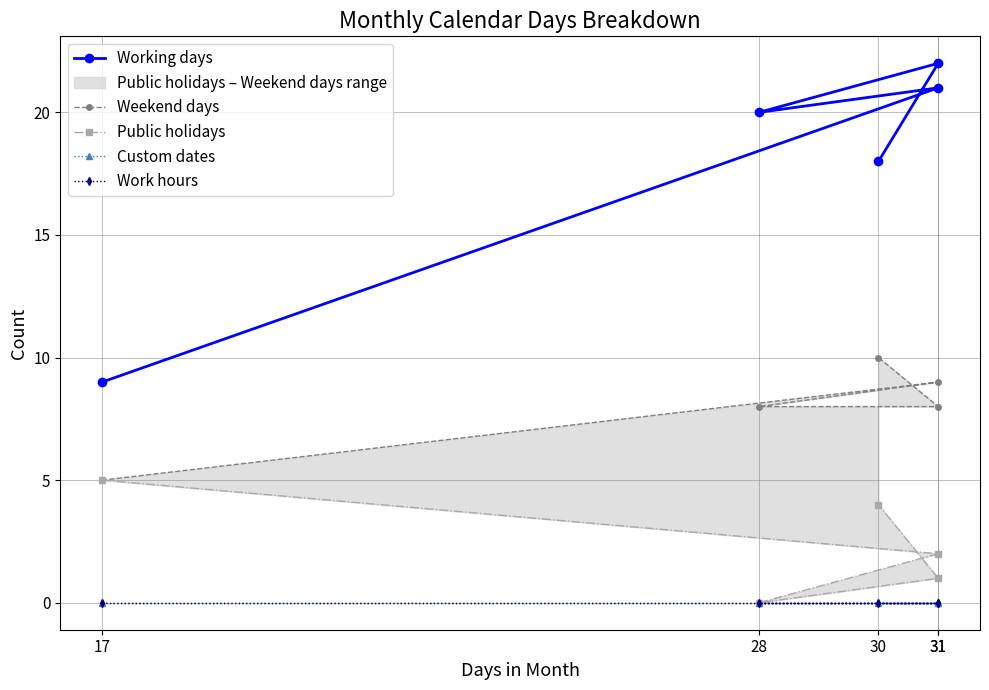

How many data points in Public holidays are less than 2?

2